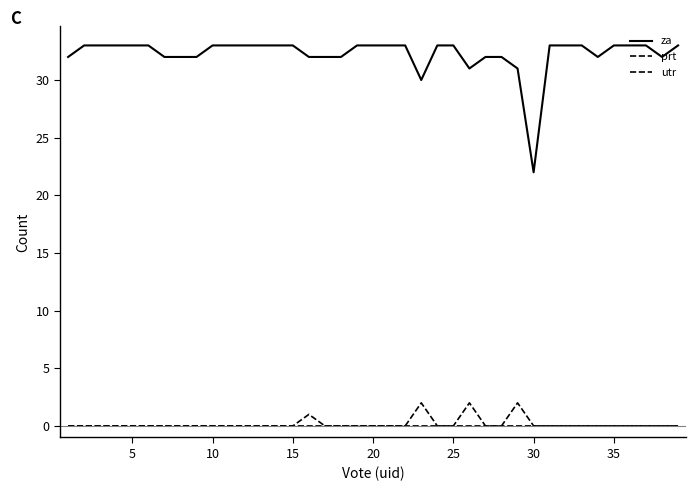

At which category is the sum across all series the highest?

5